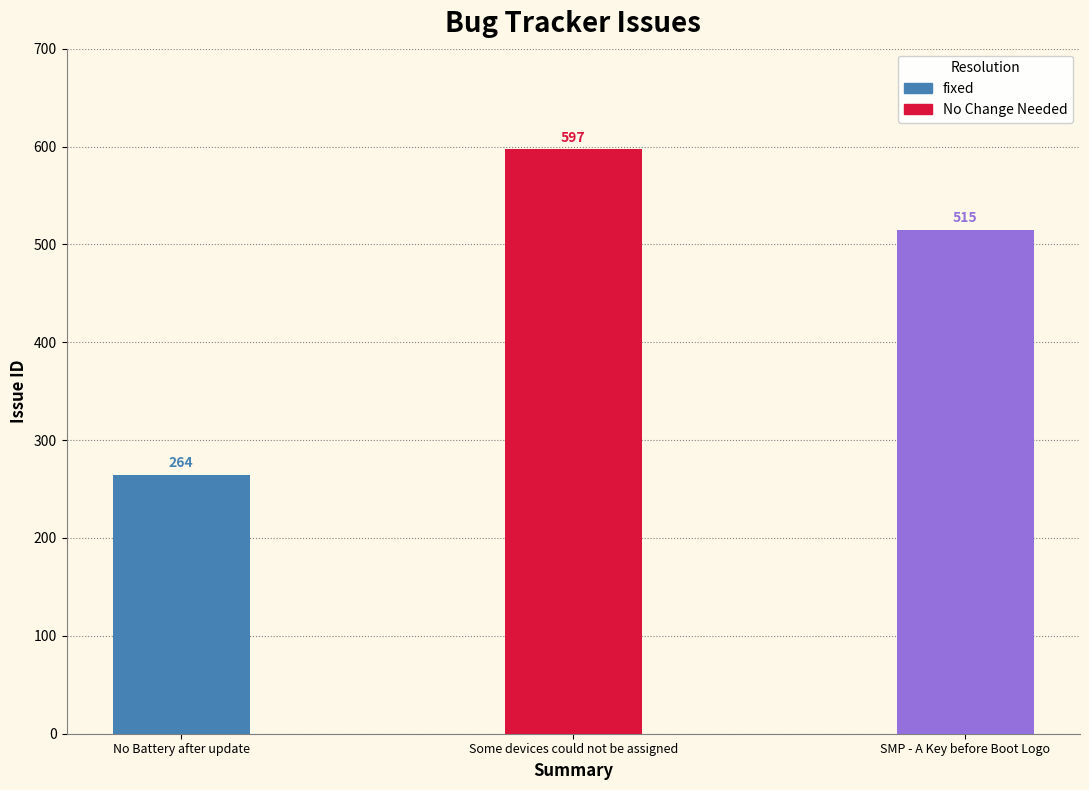

Rank the categories by value from lowest to highest.

No Battery after update, SMP - A Key before Boot Logo, Some devices could not be assigned